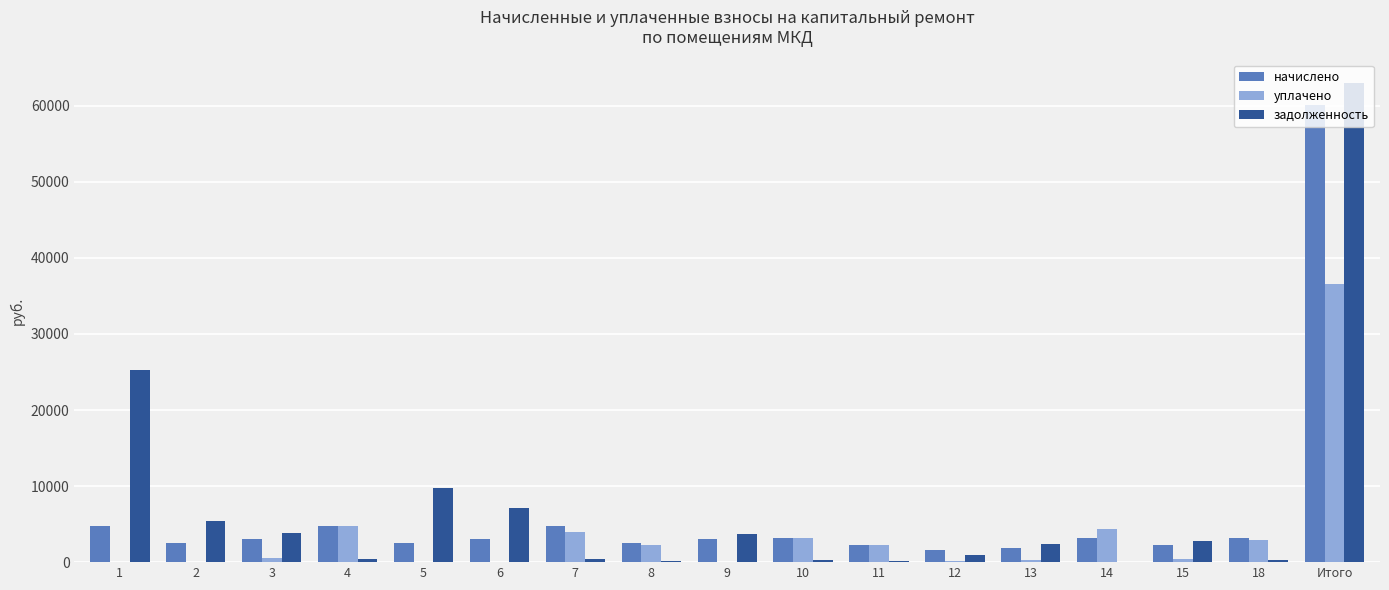

What is the sum of all уплачено values?

61531.5